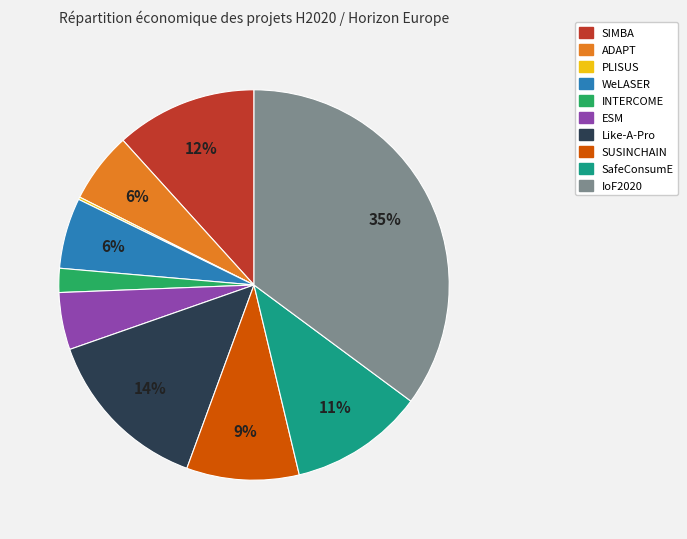

Combined, do IoF2020 and INTERCOME account for over 50%?

No